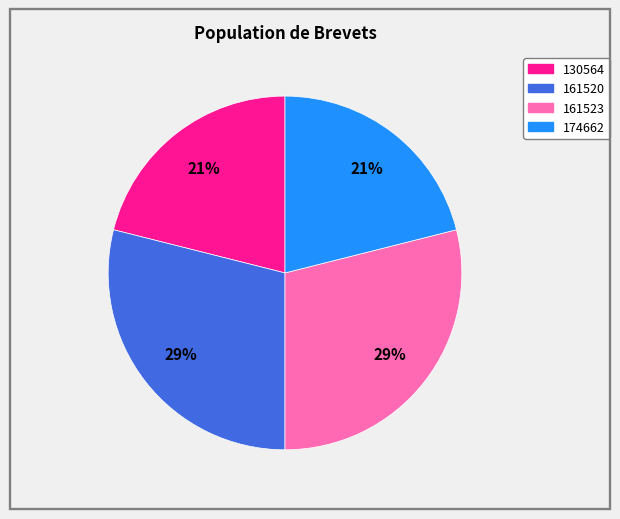

The 161520 slice represents 29% of the pie. True or false?

True